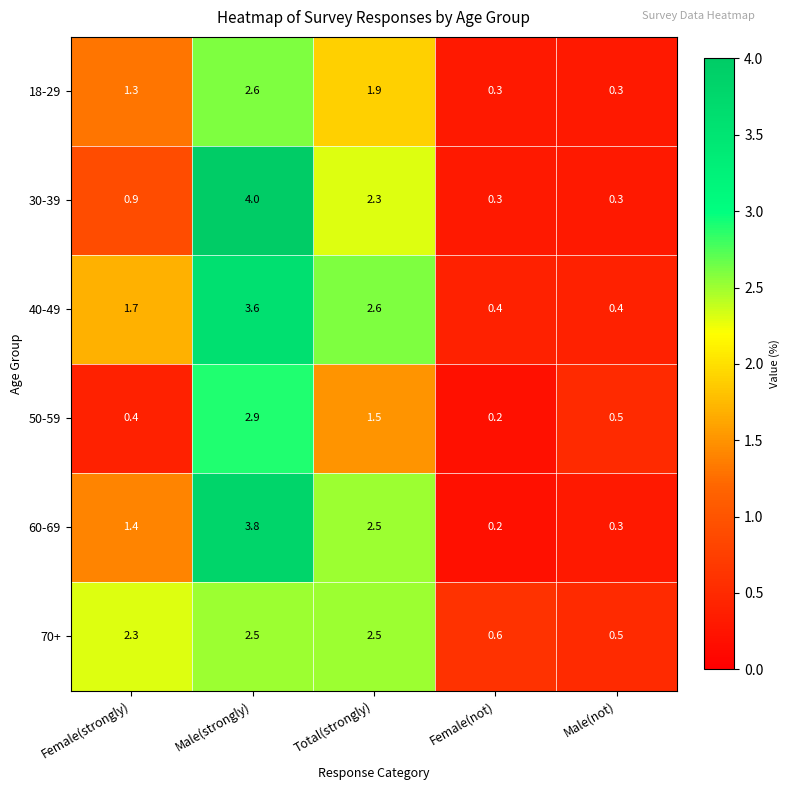

Rank the series by their maximum value, from highest to lowest.

30-39, 60-69, 40-49, 50-59, 18-29, 70+